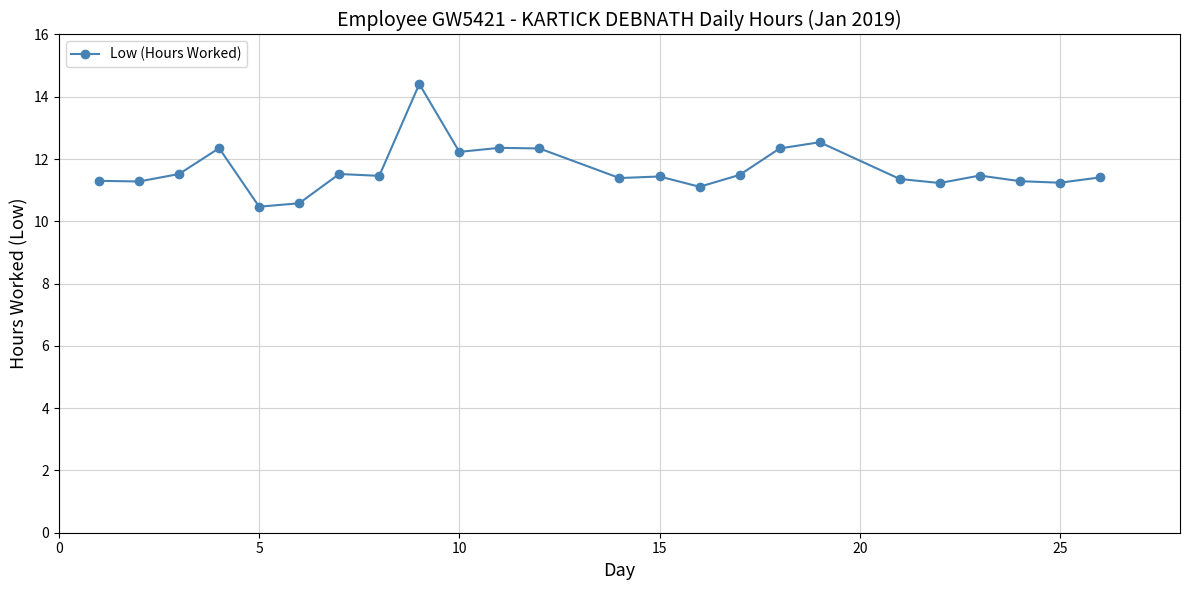

What is the maximum value shown in the chart?

14.4